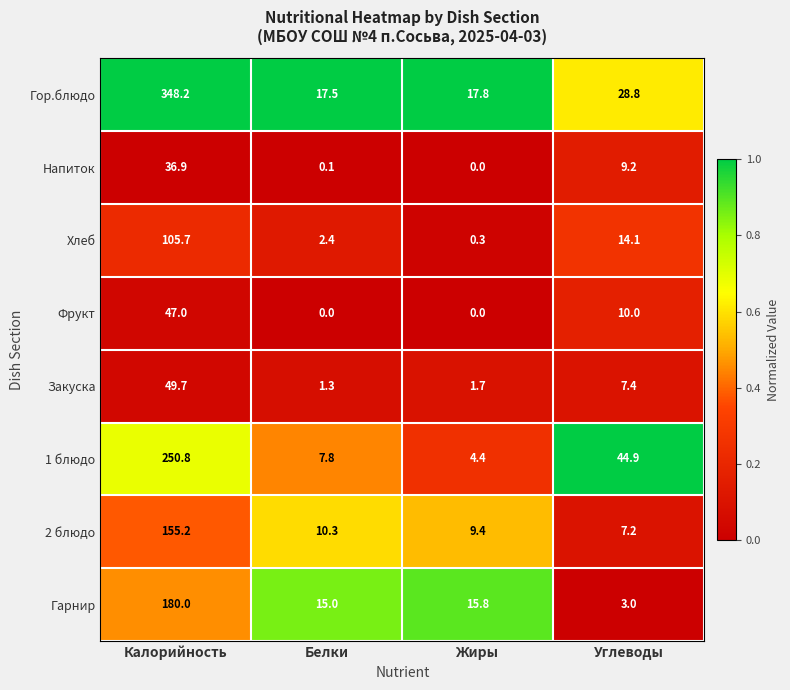

List the series in order of their peak value, highest first.

Гор.блюдо, 1 блюдо, Гарнир, 2 блюдо, Хлеб, Закуска, Фрукт, Напиток